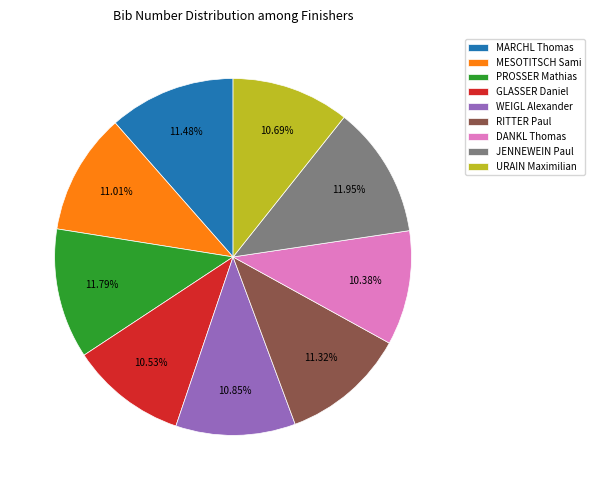

To the nearest percent, what percentage of the pie is URAIN Maximilian?

11%